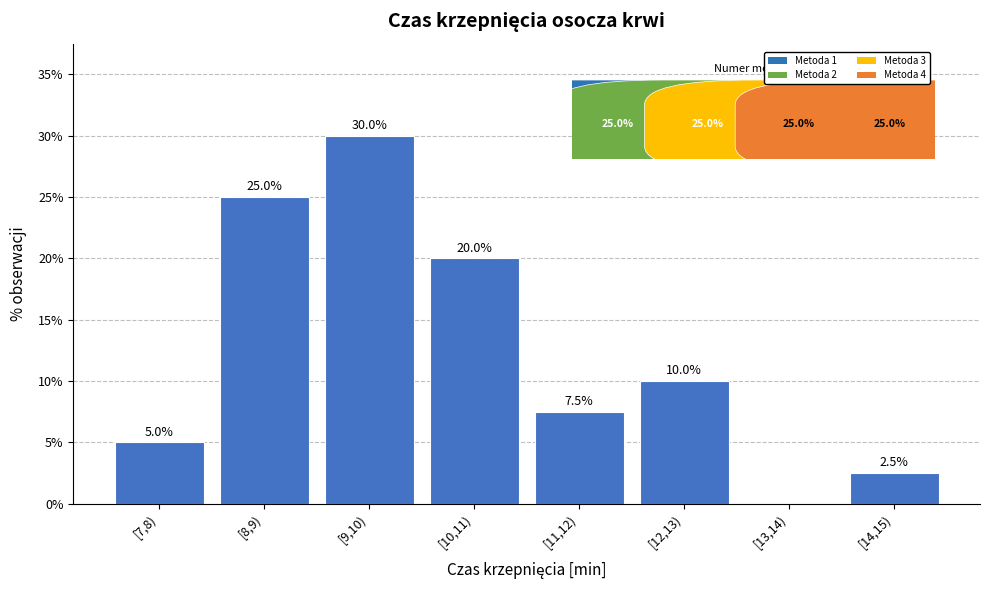

Reading left to right, list all the values displayed in this chart.

[7,8)=5.0	[8,9)=25.0	[9,10)=30.0	[10,11)=20.0	[11,12)=7.5	[12,13)=10.0	[13,14)=0.0	[14,15)=2.5